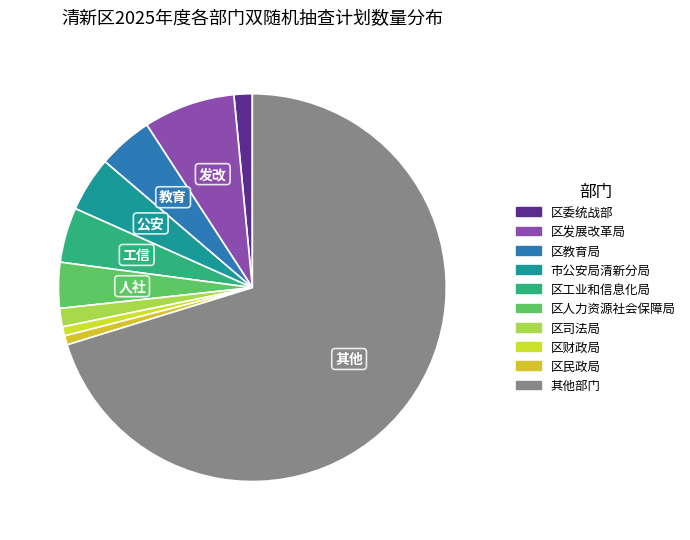

How many segments does this pie chart have?

10